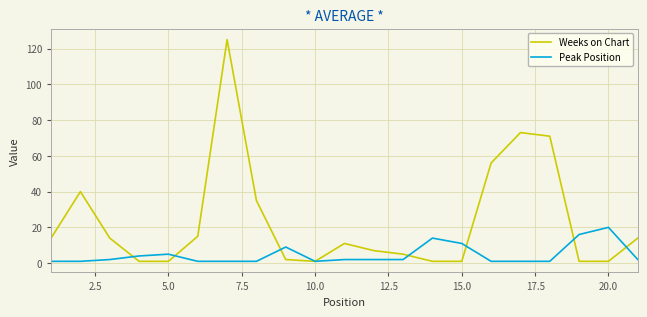

Which series has the largest range (max minus min)?

Weeks on Chart